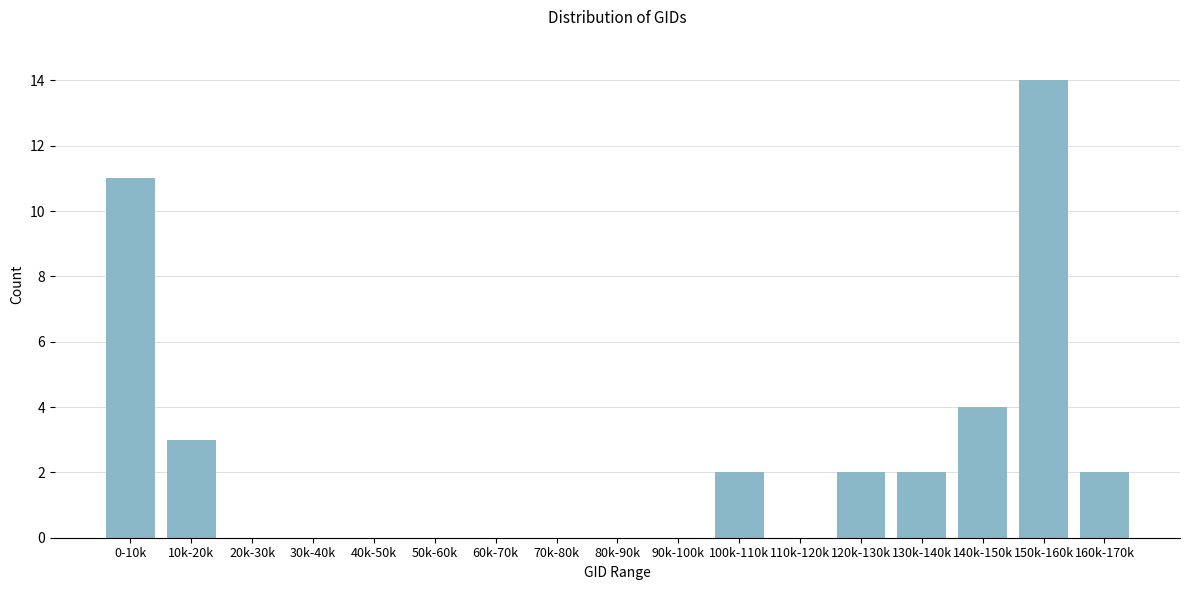

Reading left to right, list all the values displayed in this chart.

0-10k=11	10k-20k=3	20k-30k=0	30k-40k=0	40k-50k=0	50k-60k=0	60k-70k=0	70k-80k=0	80k-90k=0	90k-100k=0	100k-110k=2	110k-120k=0	120k-130k=2	130k-140k=2	140k-150k=4	150k-160k=14	160k-170k=2